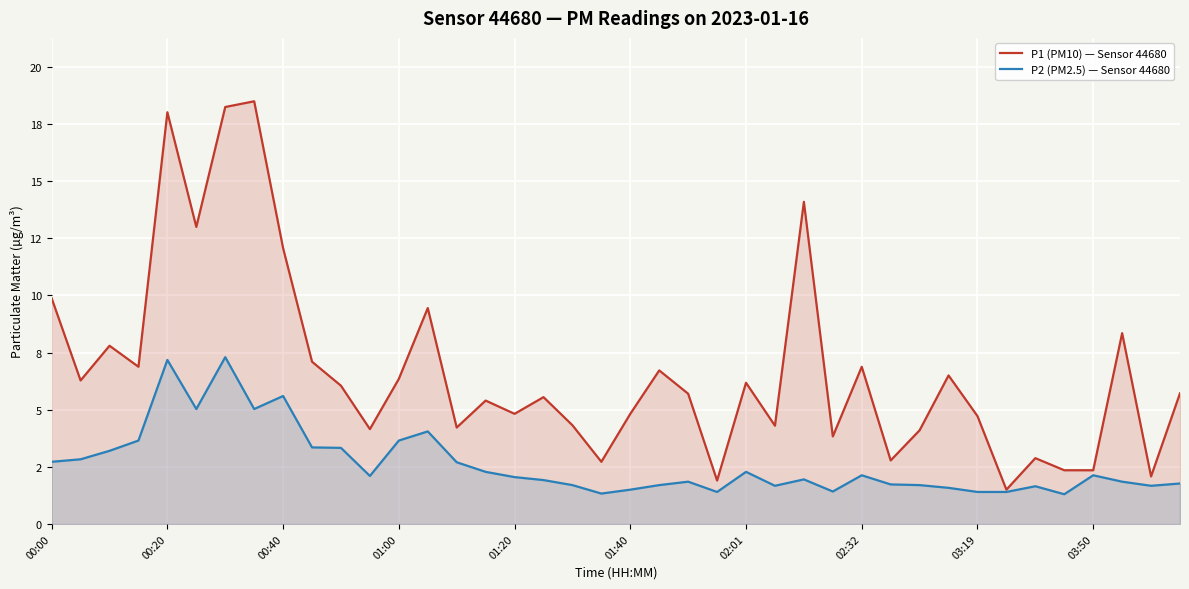

Which series has the largest range (max minus min)?

P1 (PM10) — Sensor 44680